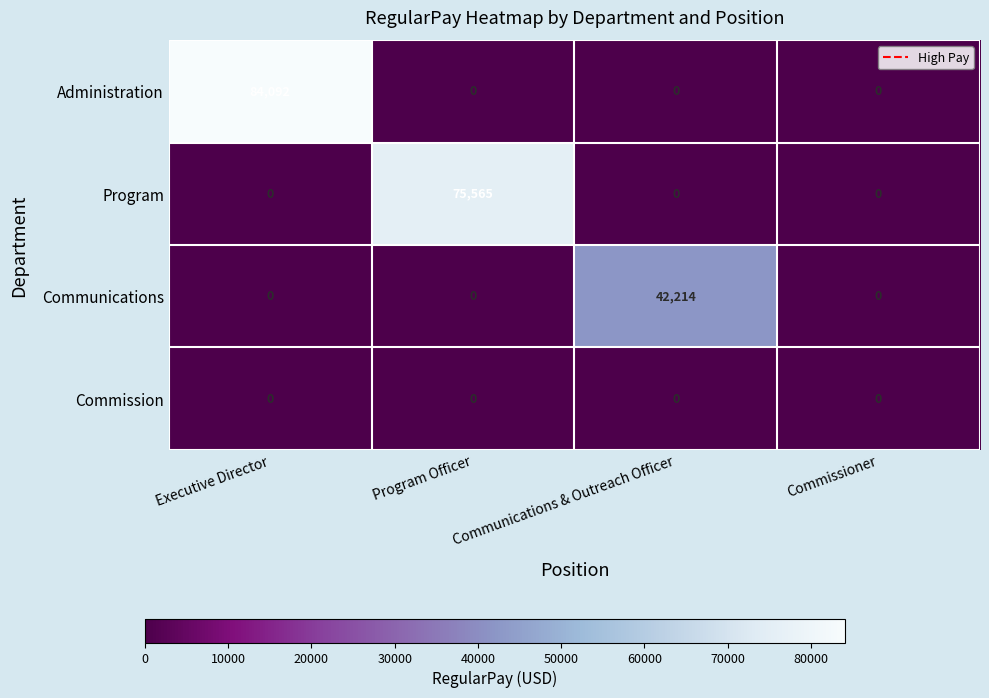

Which series has the widest spread of values?

Administration